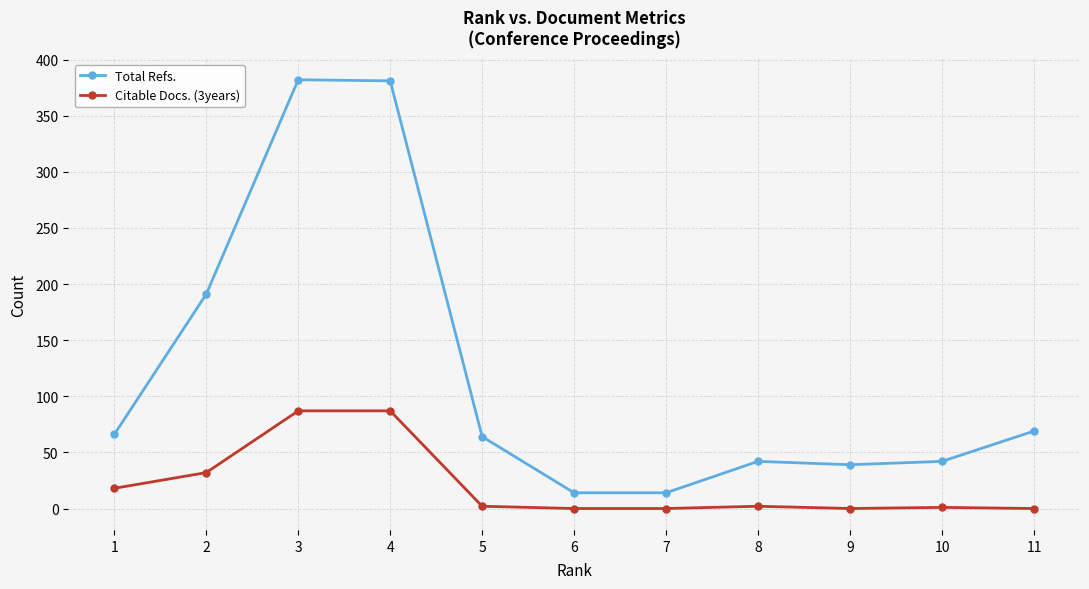

Rank the series at 9 from lowest to highest value.

Citable Docs. (3years), Total Refs.